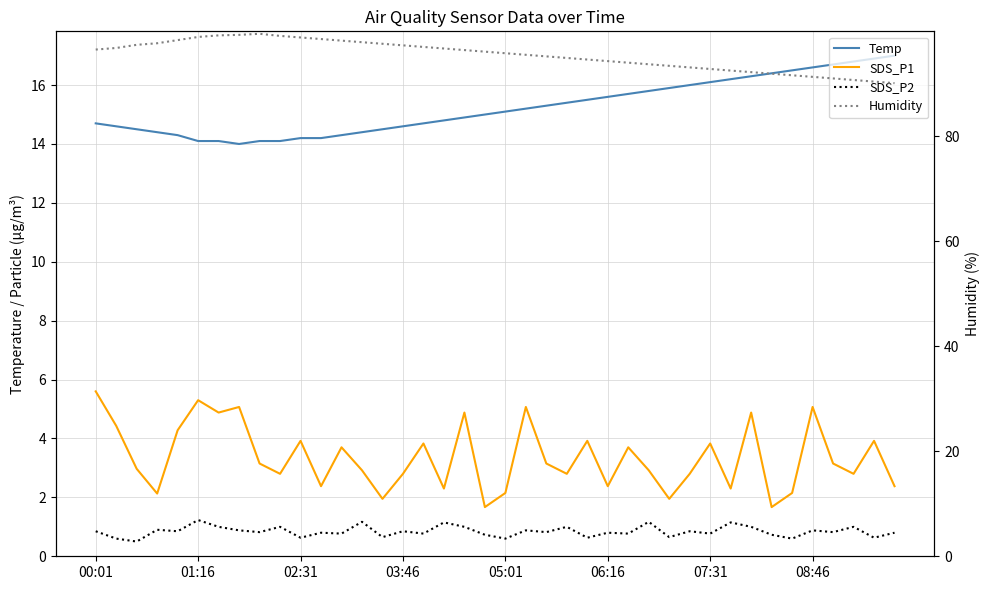

What position from the left is 02:31?

11